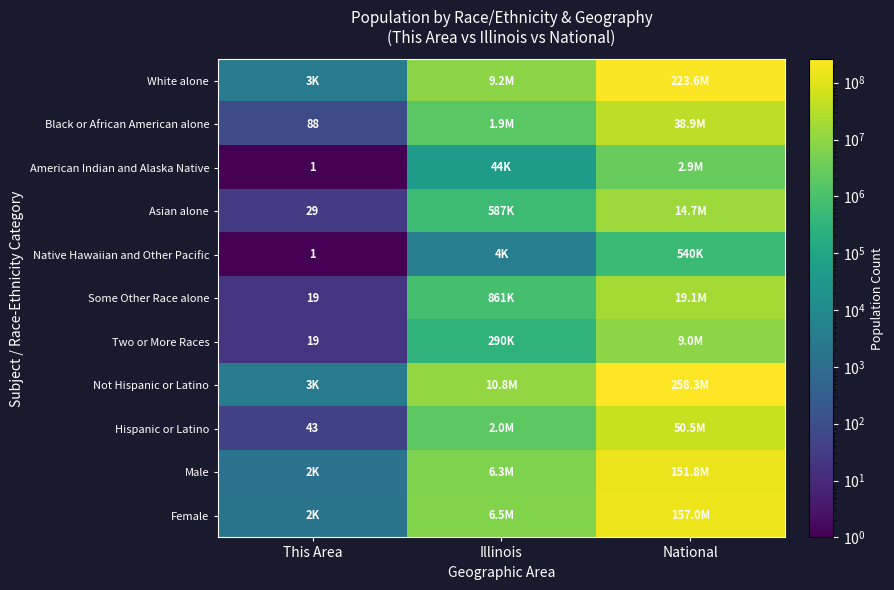

The Two or More Races series shows 27 at This Area. True or false?

False